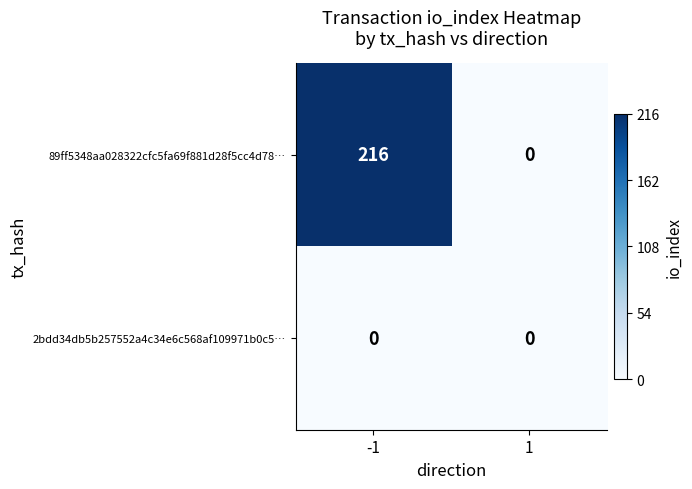

The value of 89ff5348aa028322cfc5fa69f881d28f5cc4d78… at -1 is 216. True or false?

True